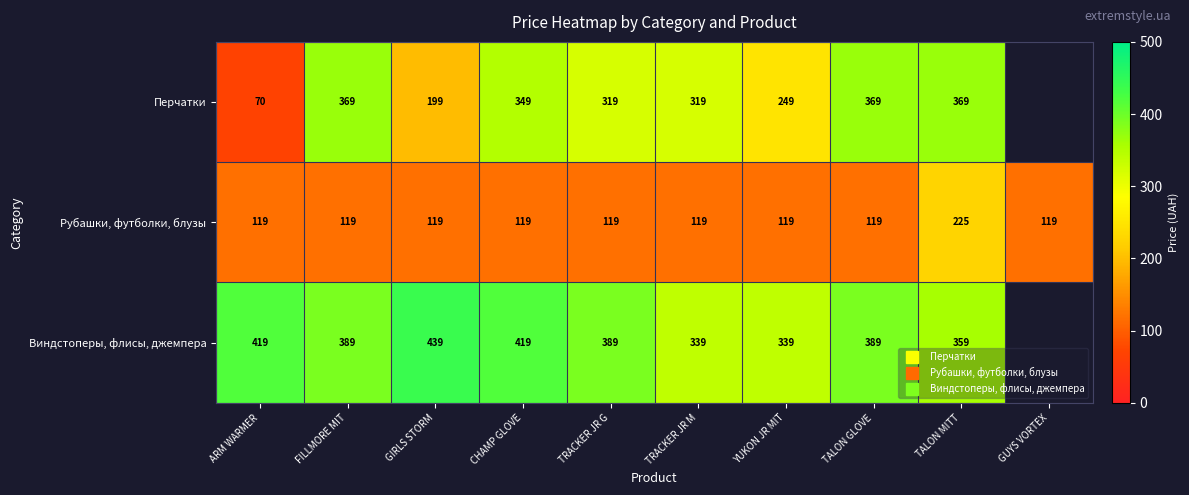

What is the lowest value of the Перчатки series?

70.0